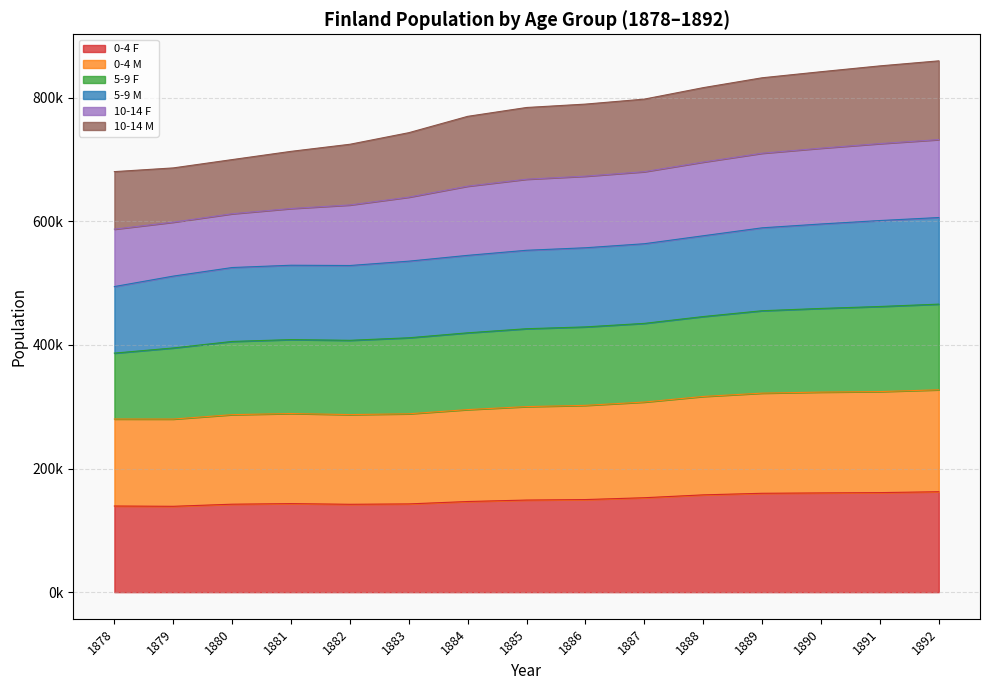

What are all the series names shown in the legend?

0-4 F, 0-4 M, 5-9 F, 5-9 M, 10-14 F, 10-14 M